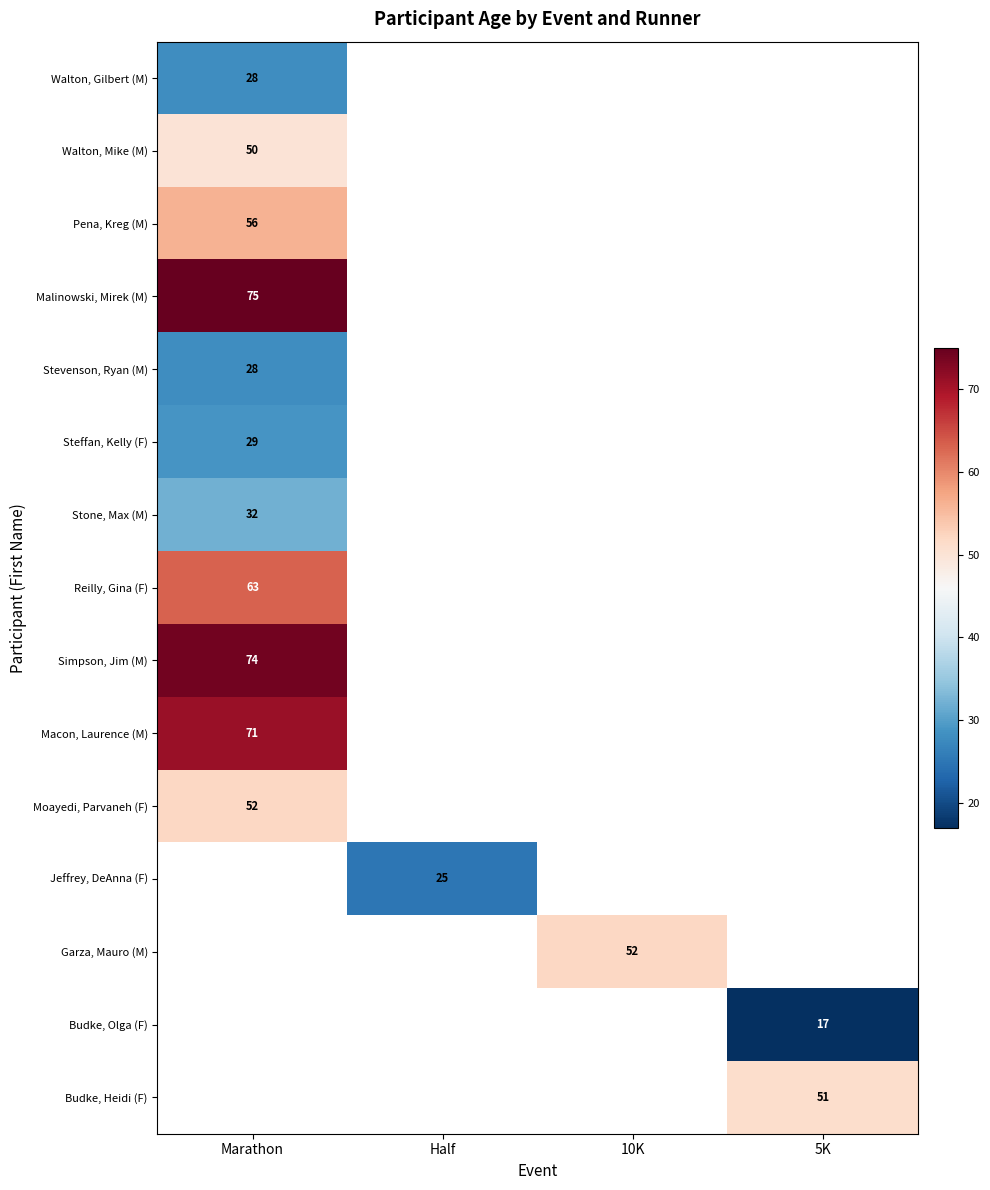

Is it true that Budke, Heidi (F) equals 51 at 5K?

True